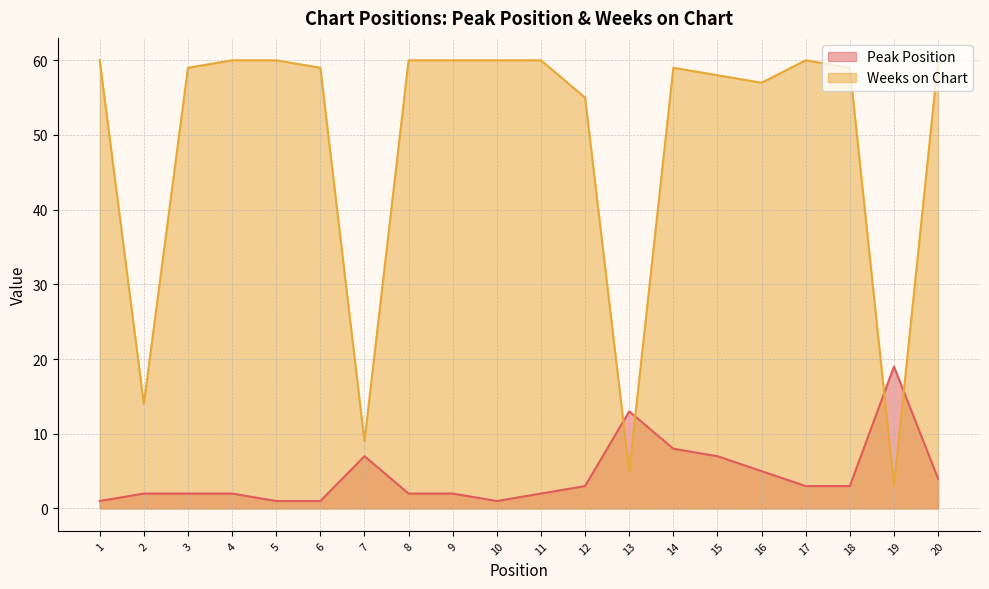

Reading left to right, transcribe all the data shown in this chart.

Peak Position: 1=1	2=2	3=2	4=2	5=1	6=1	7=7	8=2	9=2	10=1	11=2	12=3	13=13	14=8	15=7	16=5	17=3	18=3	19=19	20=4
Weeks on Chart: 1=60	2=14	3=59	4=60	5=60	6=59	7=9	8=60	9=60	10=60	11=60	12=55	13=5	14=59	15=58	16=57	17=60	18=59	19=3	20=60